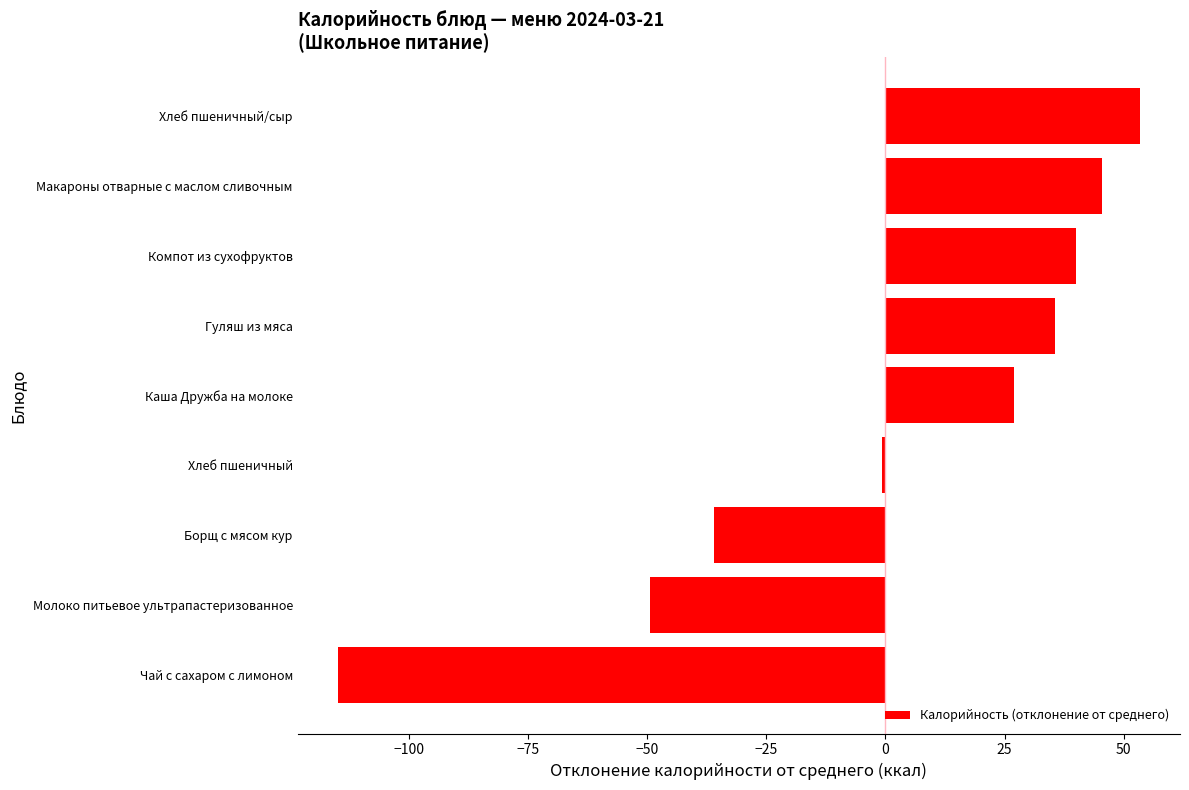

What is the approximate value at Борщ с мясом кур?

-36.0